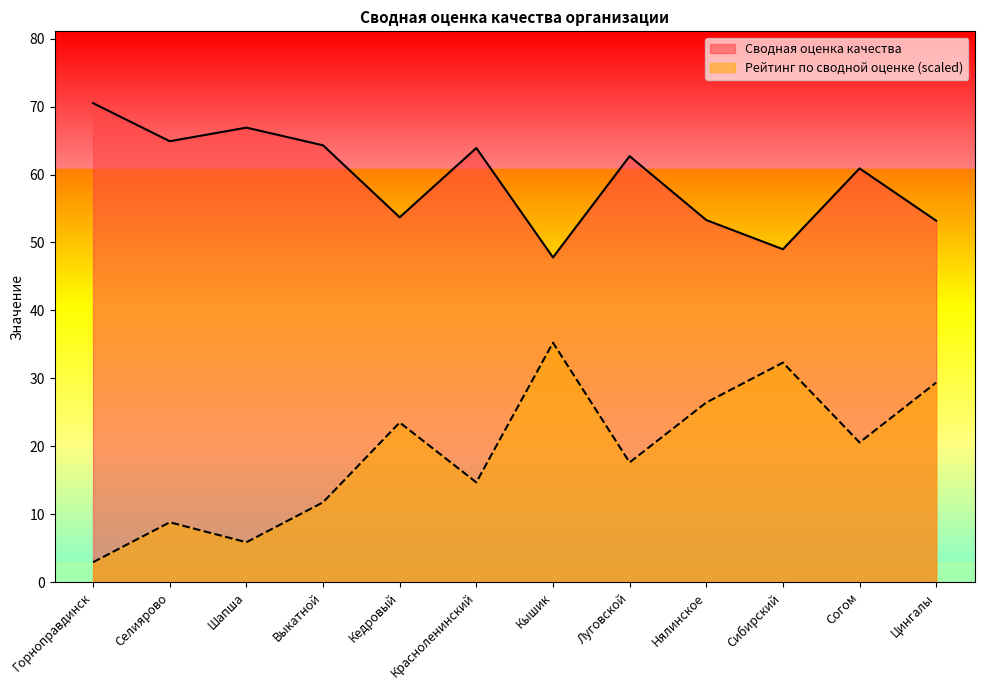

How many lines are shown in the chart?

2